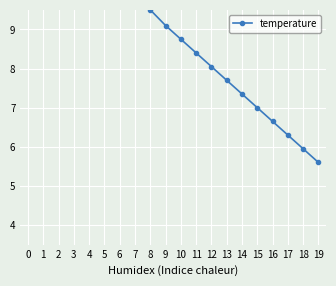

How many data points are less than 9?

10